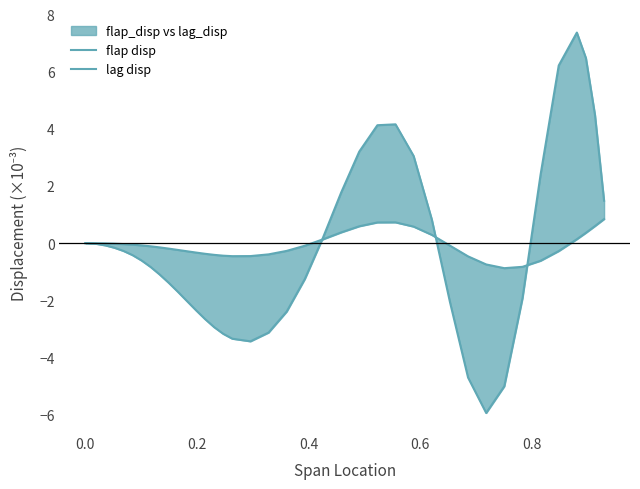

List the series in order of their overall mean, lowest first.

flap disp, lag disp